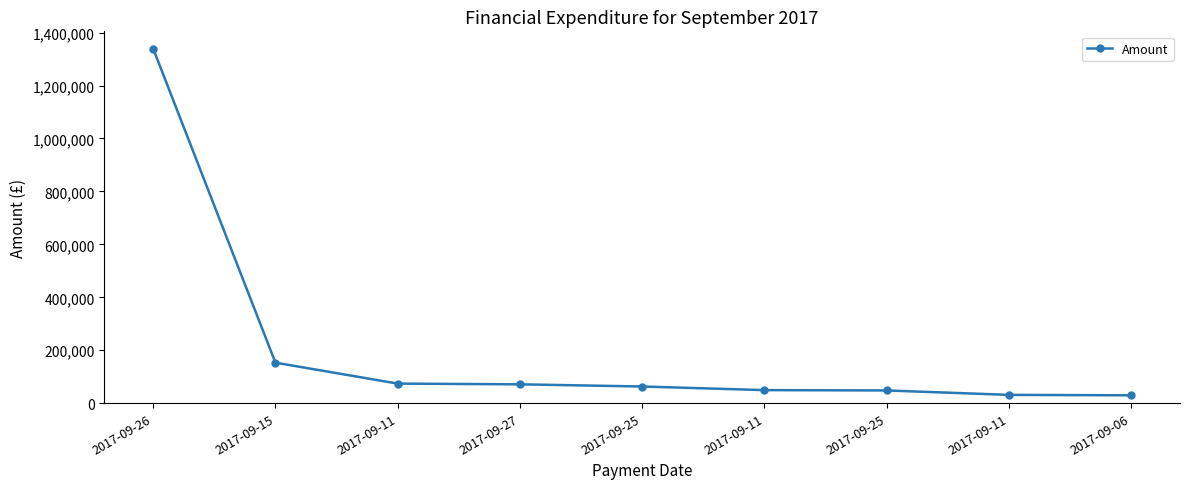

How many categories are shown in the chart?

9